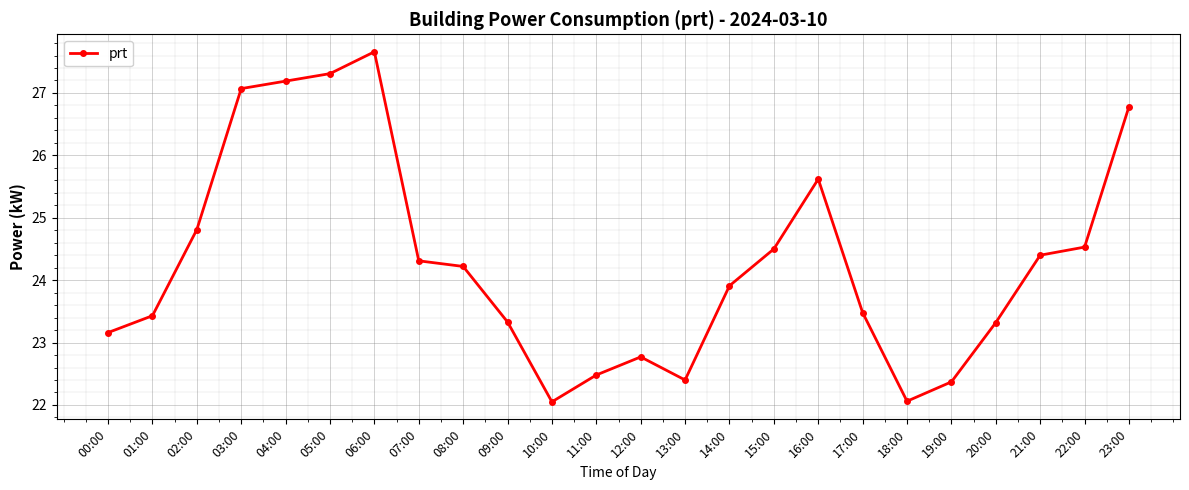

How many interior local peaks (higher than both neighbors) does the data have?

3